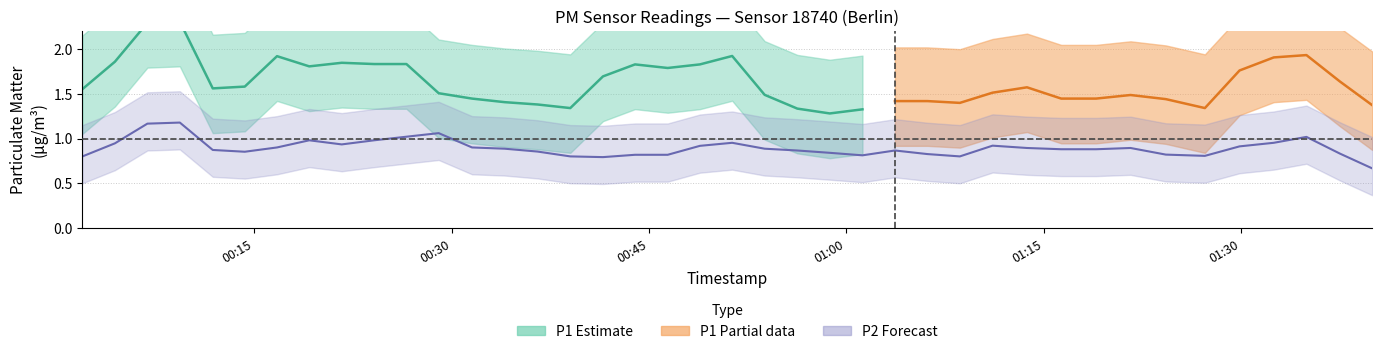

Rank the series by their average value, from highest to lowest.

P1, P2